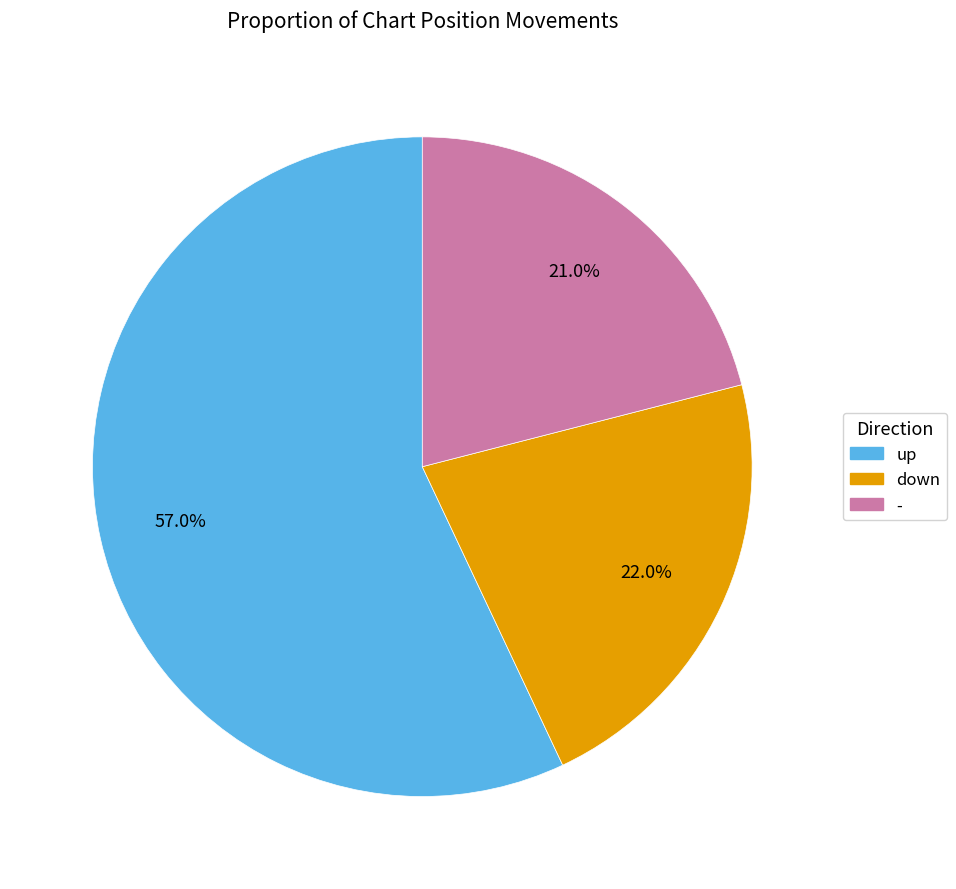

Between down and -, which is larger?

down